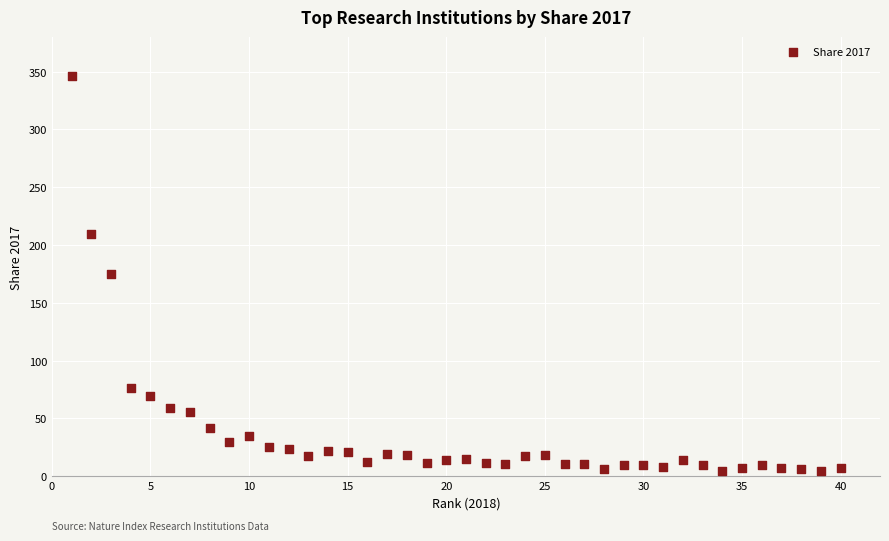

What is the range of X values (max minus min)?

39.0